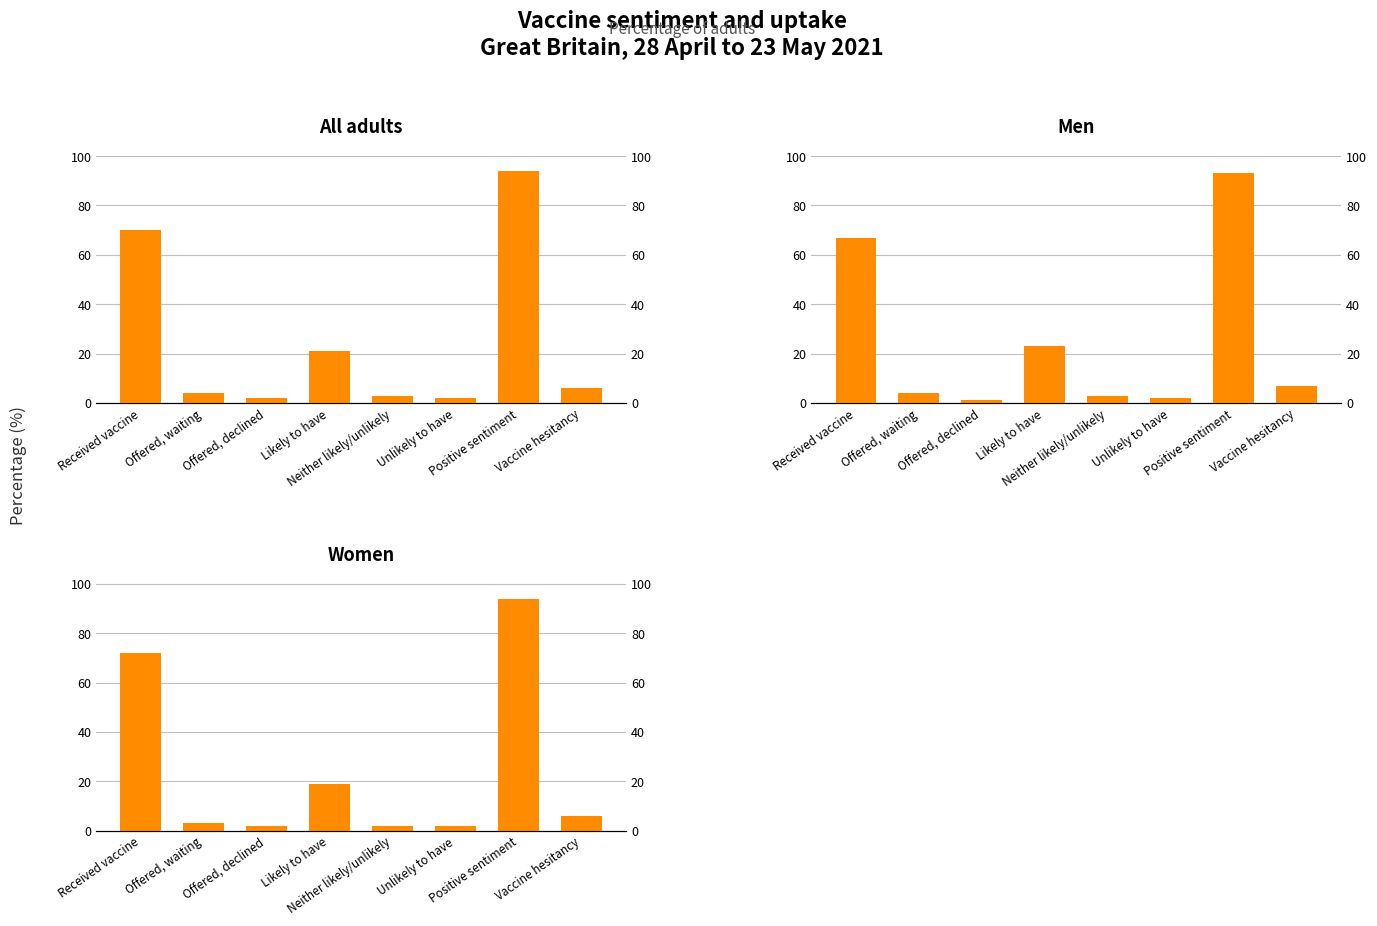

At which category is the sum across all series the highest?

Positive sentiment